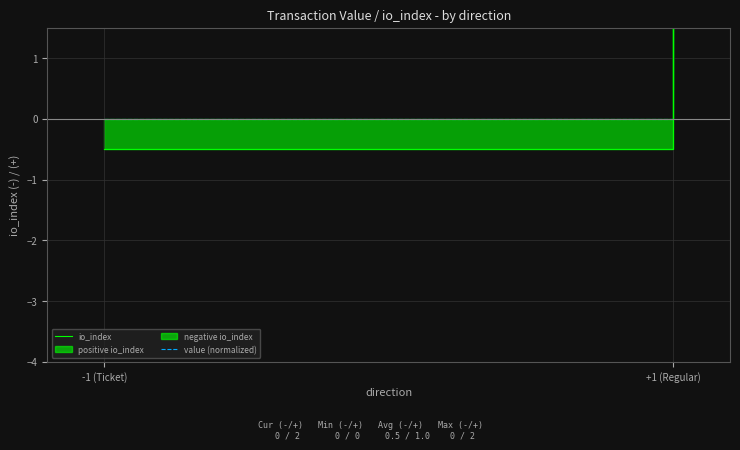

At which label is value (normalized) closest to 0?

-1 (Ticket)